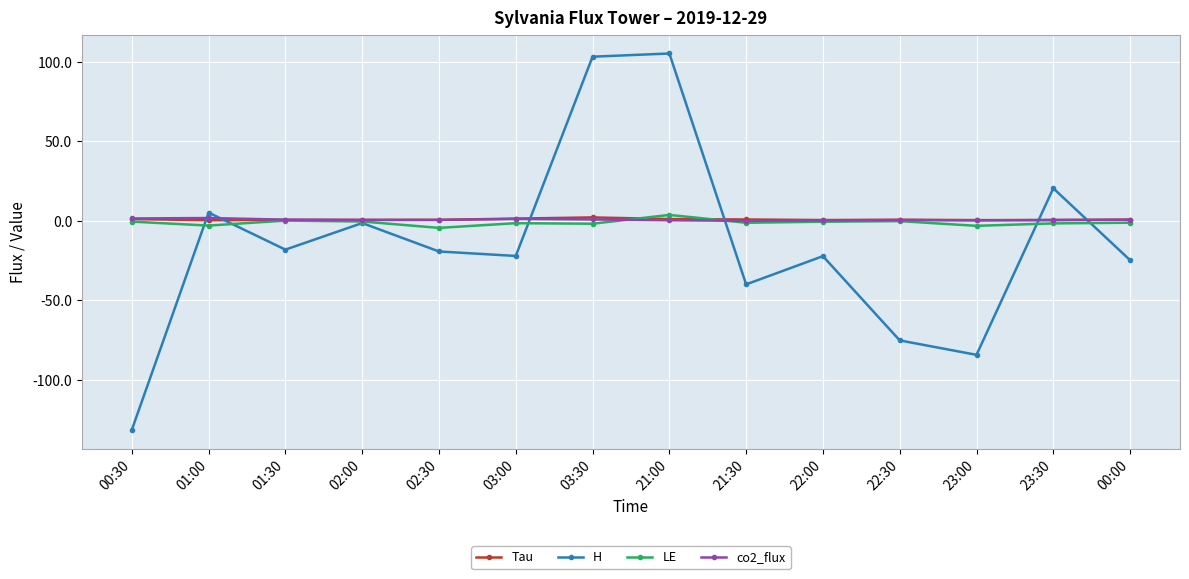

At which category does H reach its first local peak?

01:00